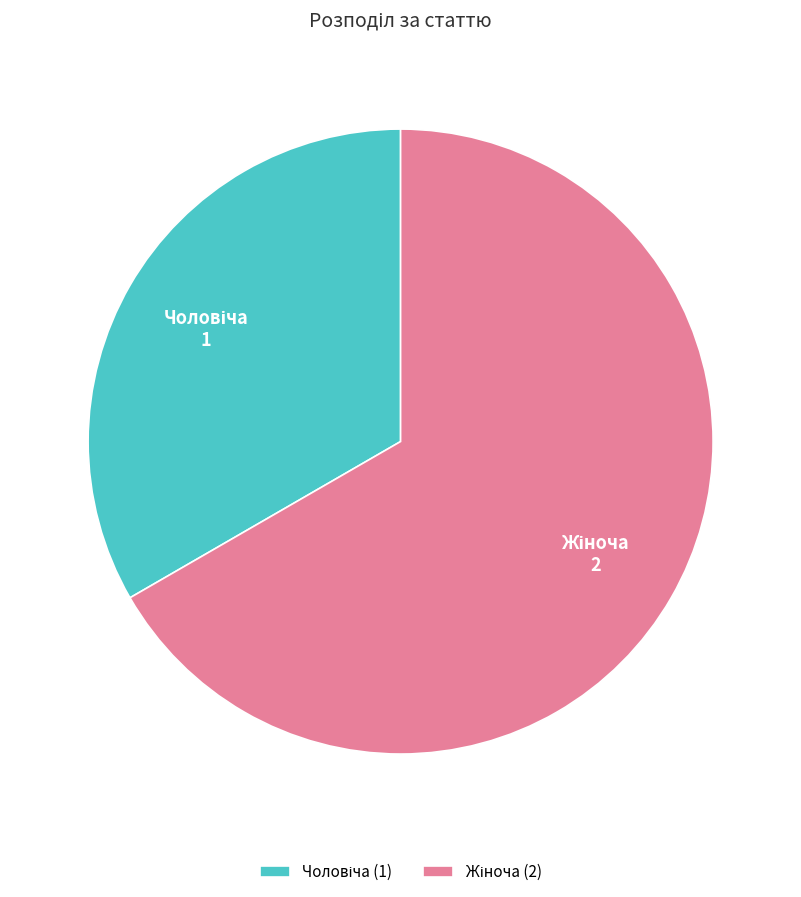

Is there a majority slice in this chart?

Yes